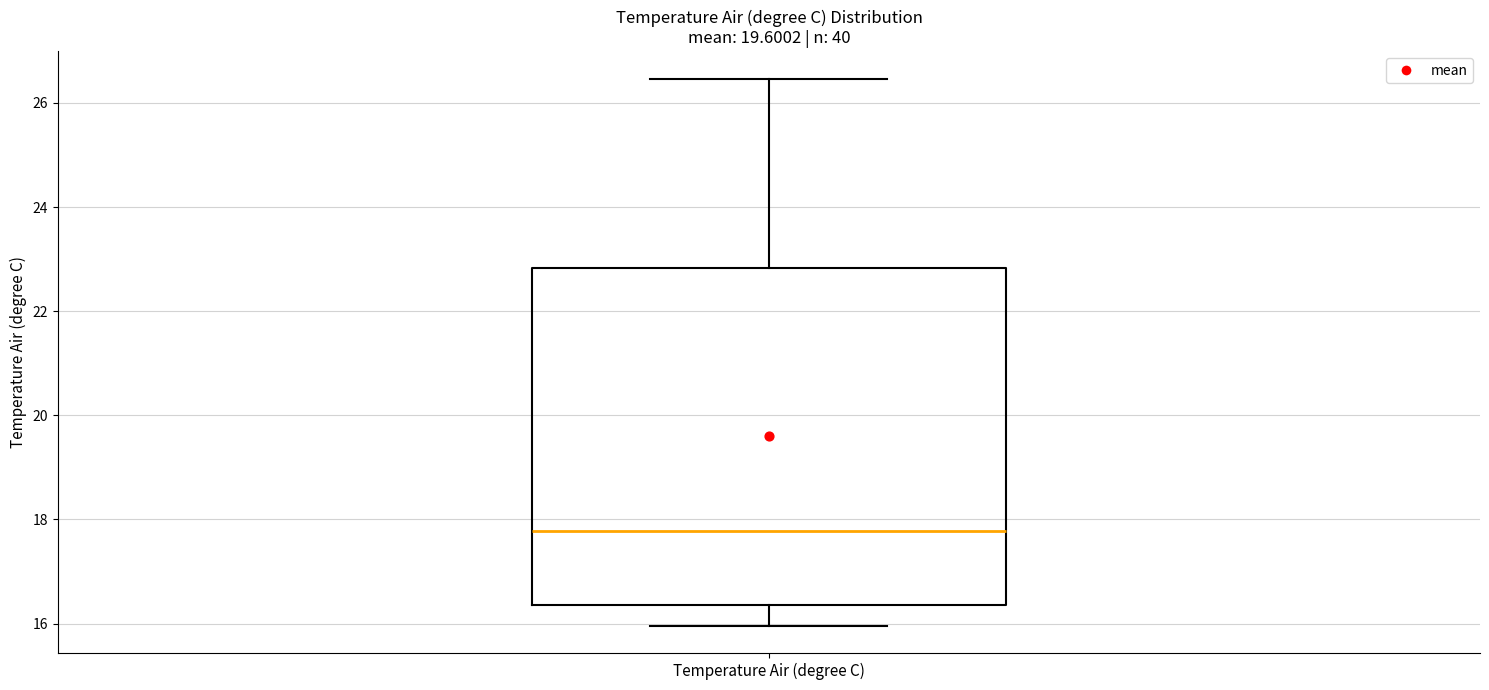

Where does the lower whisker of the box for Temperature Air (degree C) end on the y-axis? The values are not printed on the chart, so give them approximately, as read against the axis.

16.0